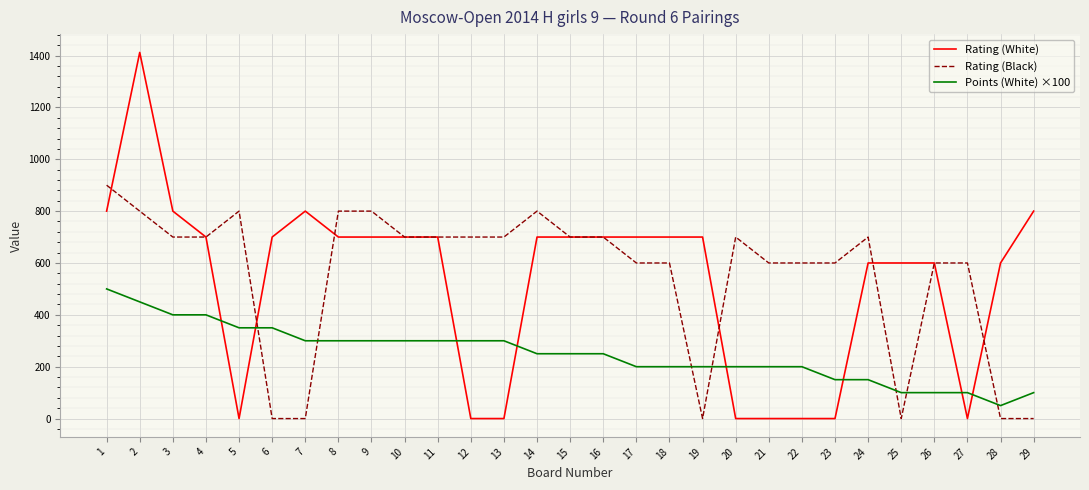

True or false: Points (White) ×100 has a value of 538 at 11.

False